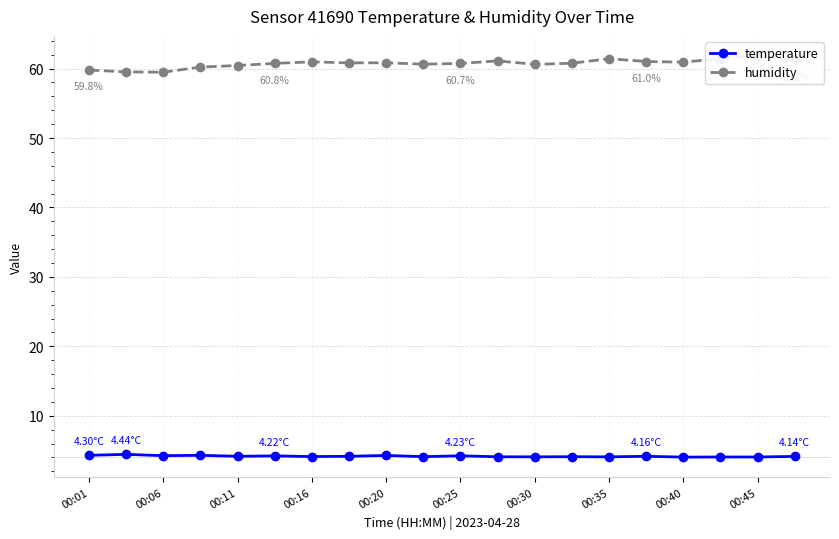

Reading left to right, what are all the values shown in this chart?

temperature: 4.3	4.4	4.2	4.3	4.2	4.2	4.1	4.2	4.3	4.1	4.2	4.1	4.1	4.1	4.1	4.2	4.0	4.1	4.1	4.1
humidity: 59.8	59.5	59.5	60.2	60.4	60.8	61.0	60.8	60.8	60.6	60.7	61.1	60.6	60.8	61.4	61.0	60.9	61.4	61.8	61.2